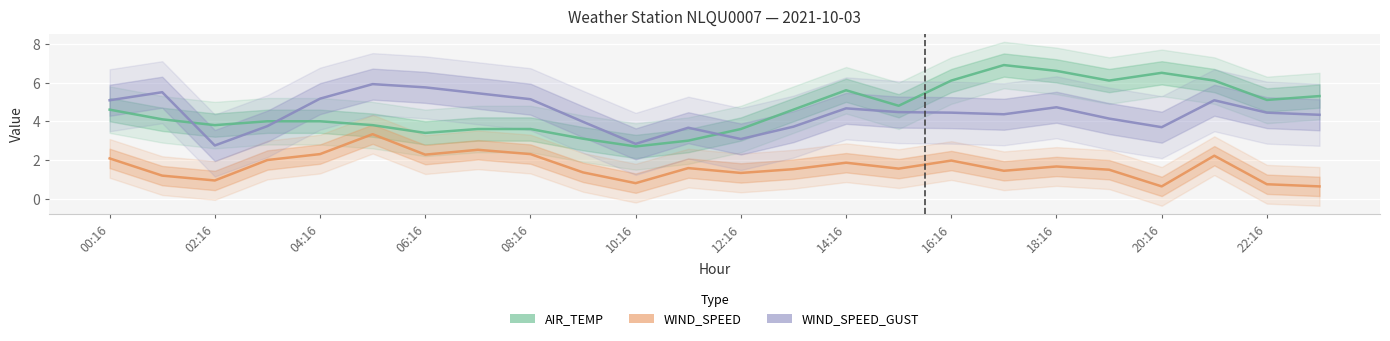

What value does the AIR_TEMP series have at 13?

4.6